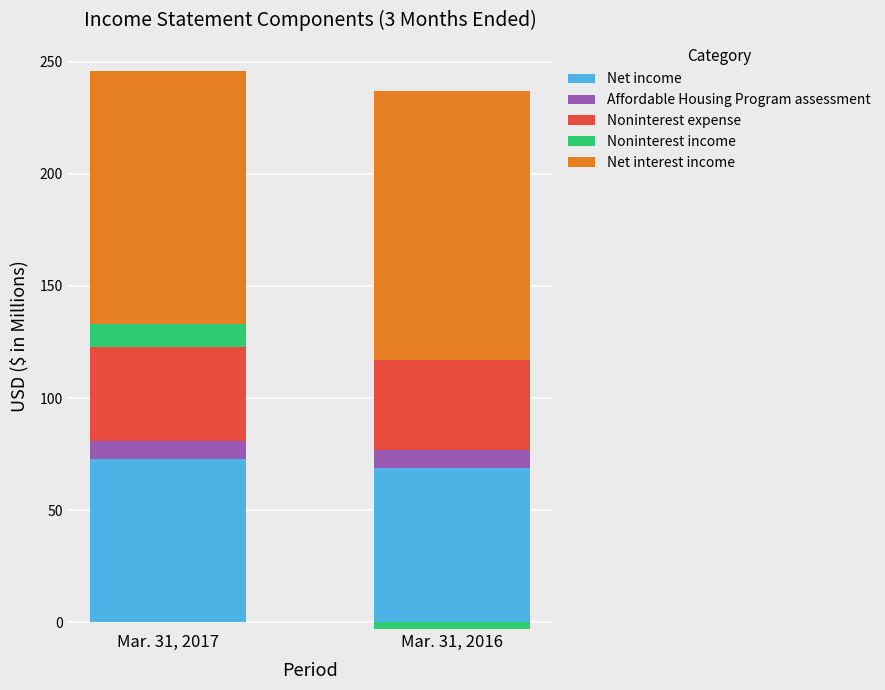

At which label does Net interest income reach its peak?

Mar. 31, 2016